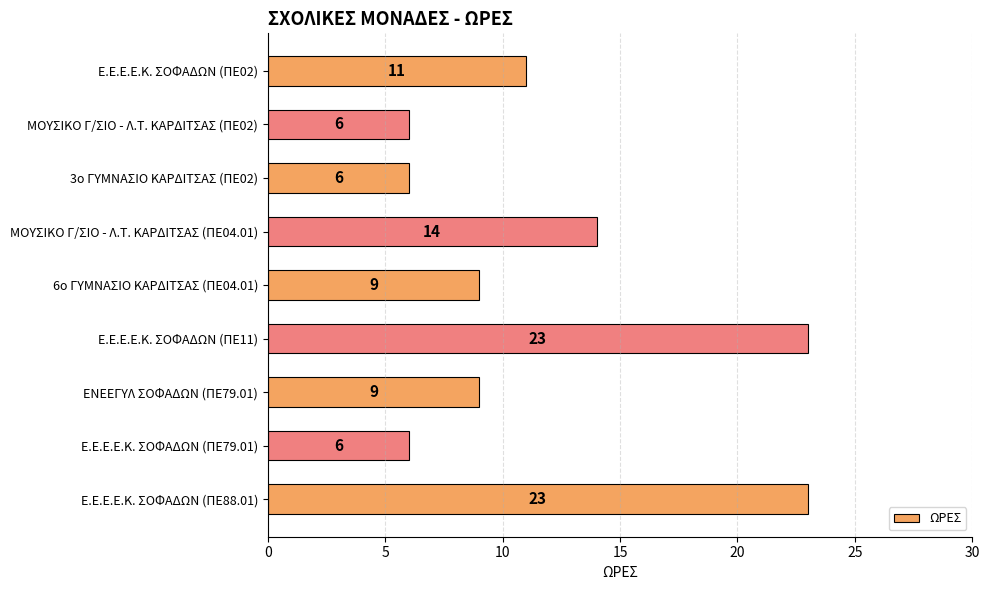

What value does the data have at Ε.Ε.Ε.Ε.Κ. ΣΟΦΑΔΩΝ (ΠΕ79.01), to the nearest 10?

10